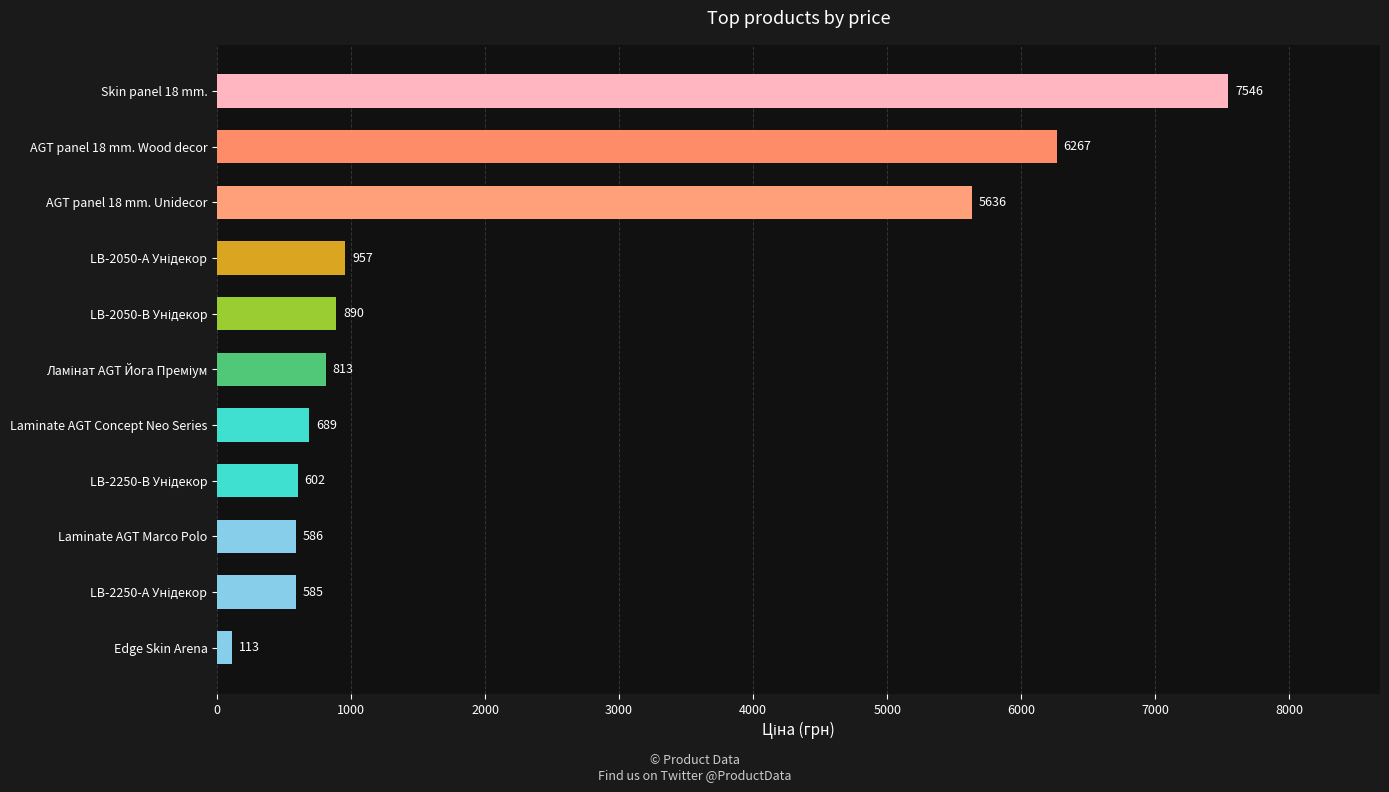

What is the sum of all values?

24684.4